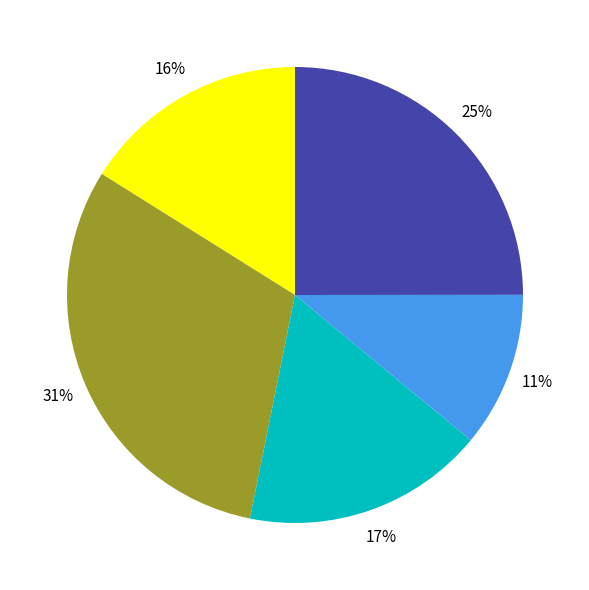

Does any single category account for the majority?

No